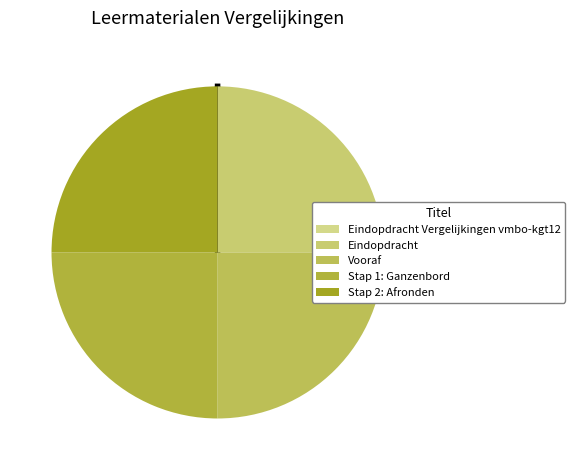

What is the largest slice in the pie chart?

Stap 2: Afronden